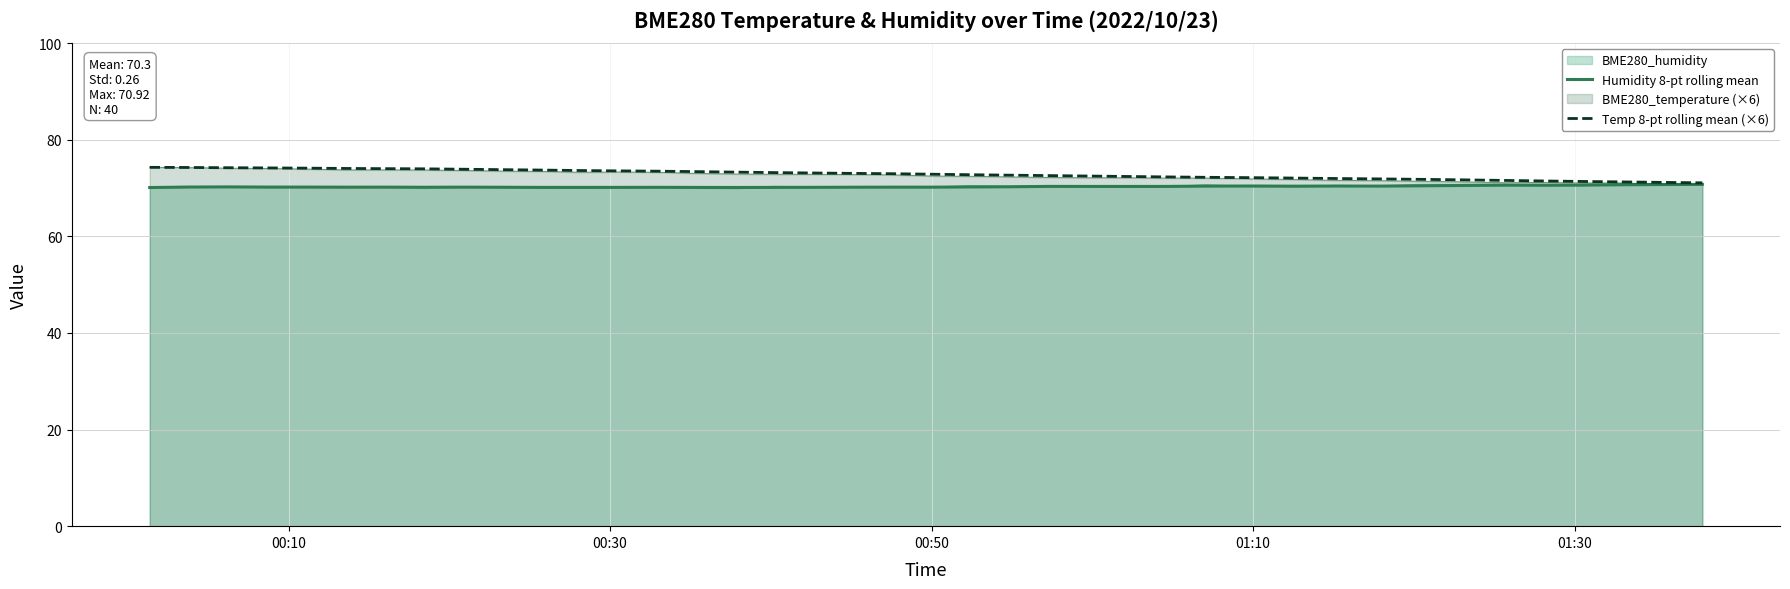

What is the difference between the second highest and second lowest values in the Temp 8-pt rolling mean (×6) series?

3.1